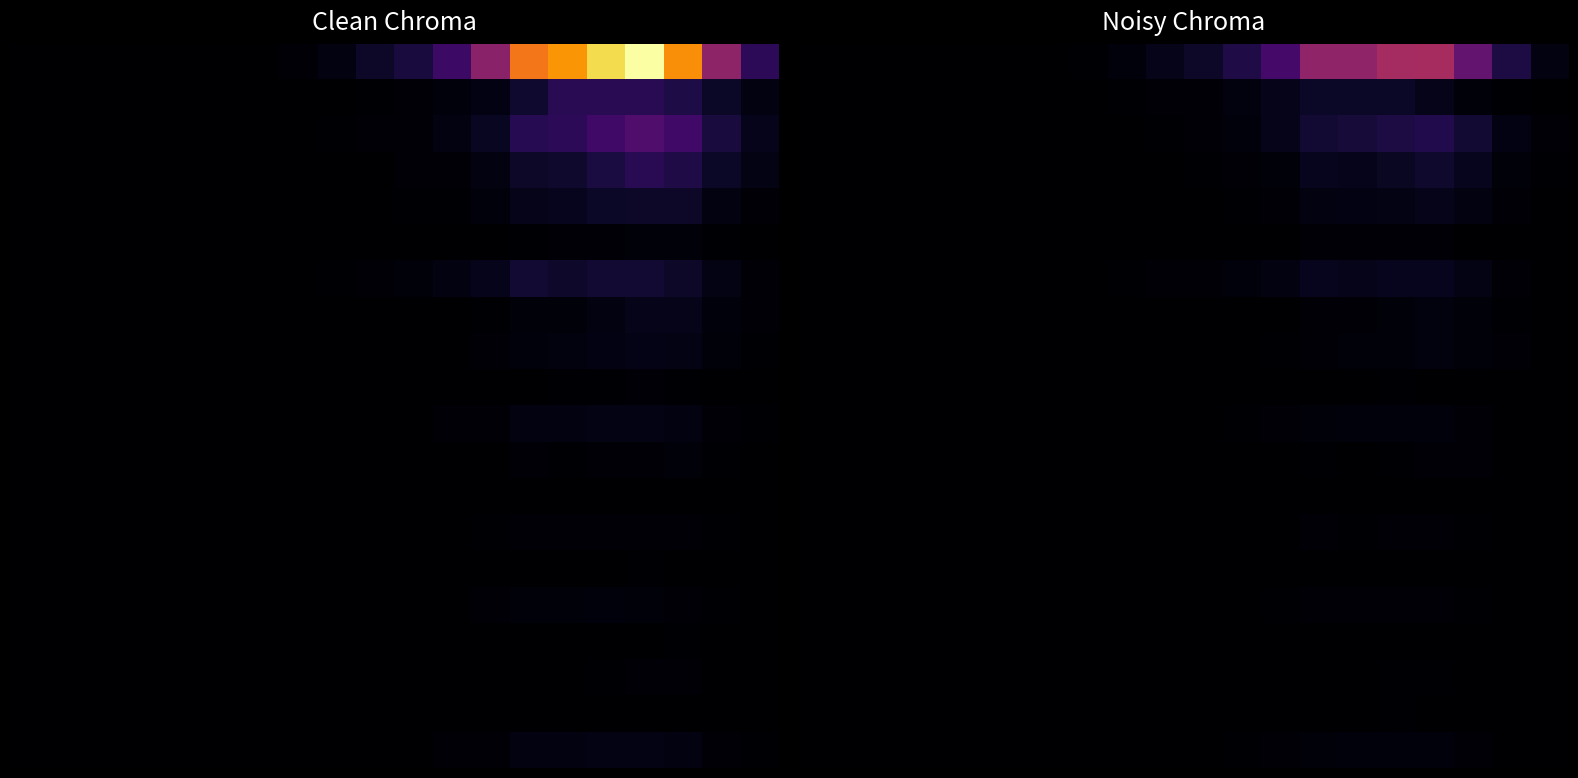

What is the difference between the highest and lowest values at 13?

12.8